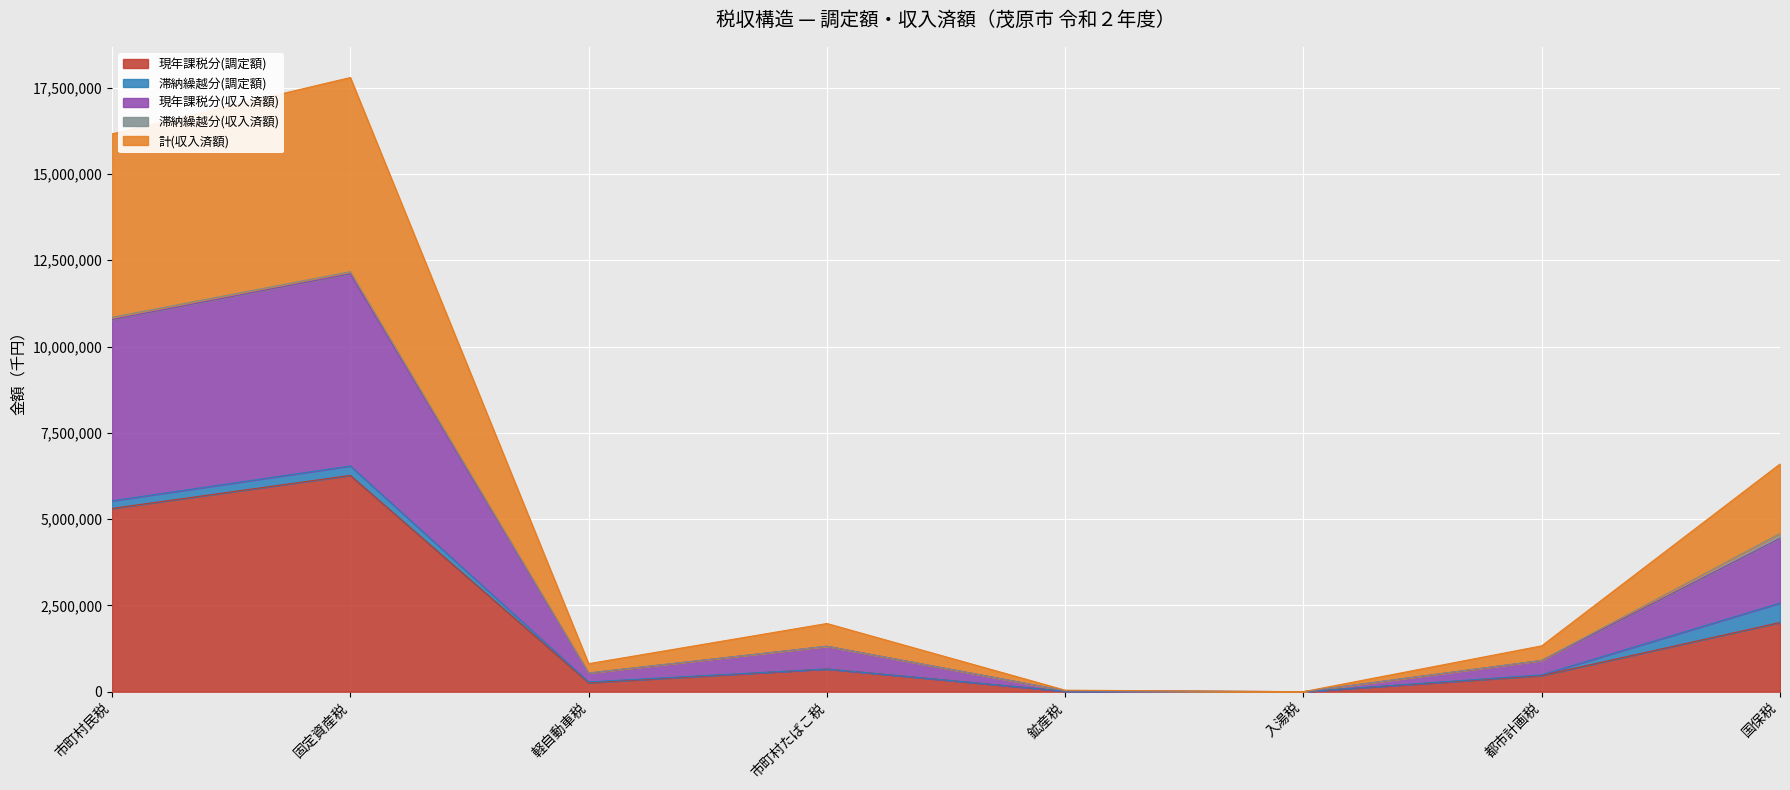

Is it true that 現年課税分(調定額) equals 6266481 at 固定資産税?

True